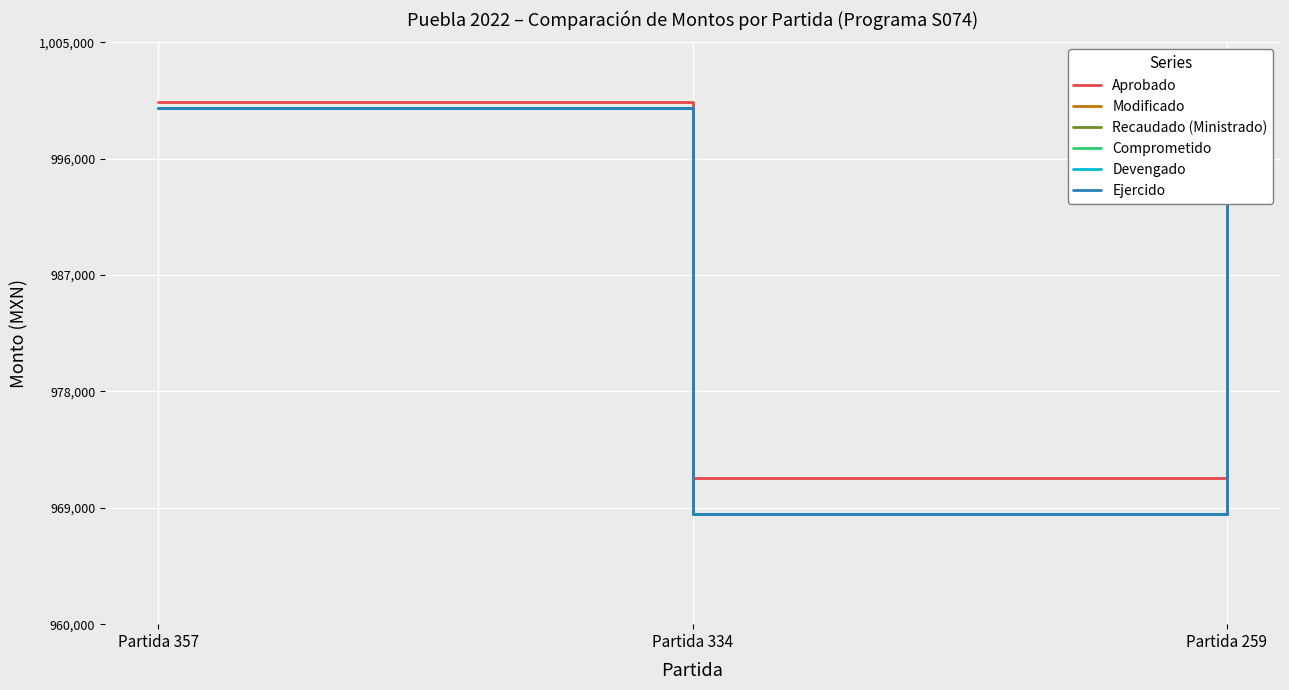

The value of Modificado at Partida 334 is 968500.0. True or false?

True